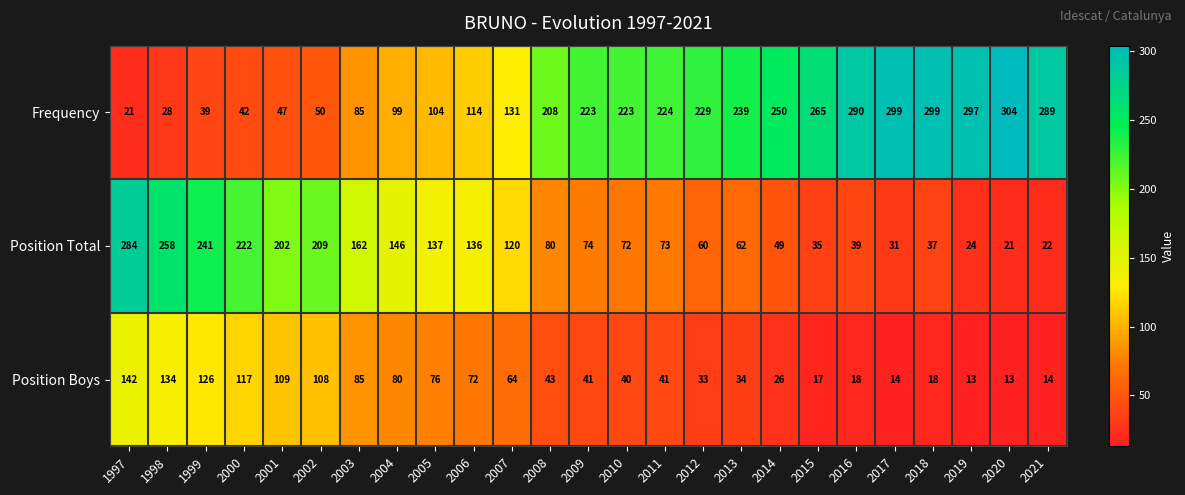

The value of Position Boys at 2002 is 70. True or false?

False